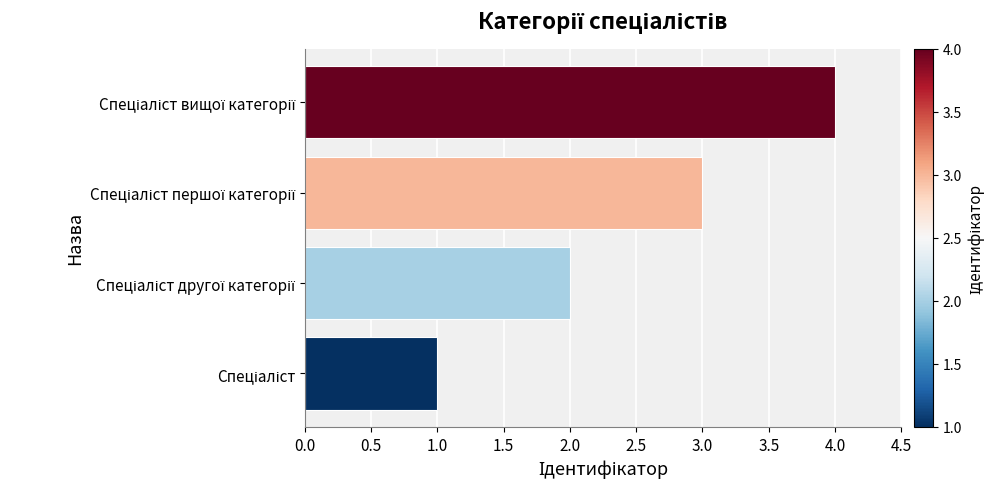

What is the sum of all values?

10